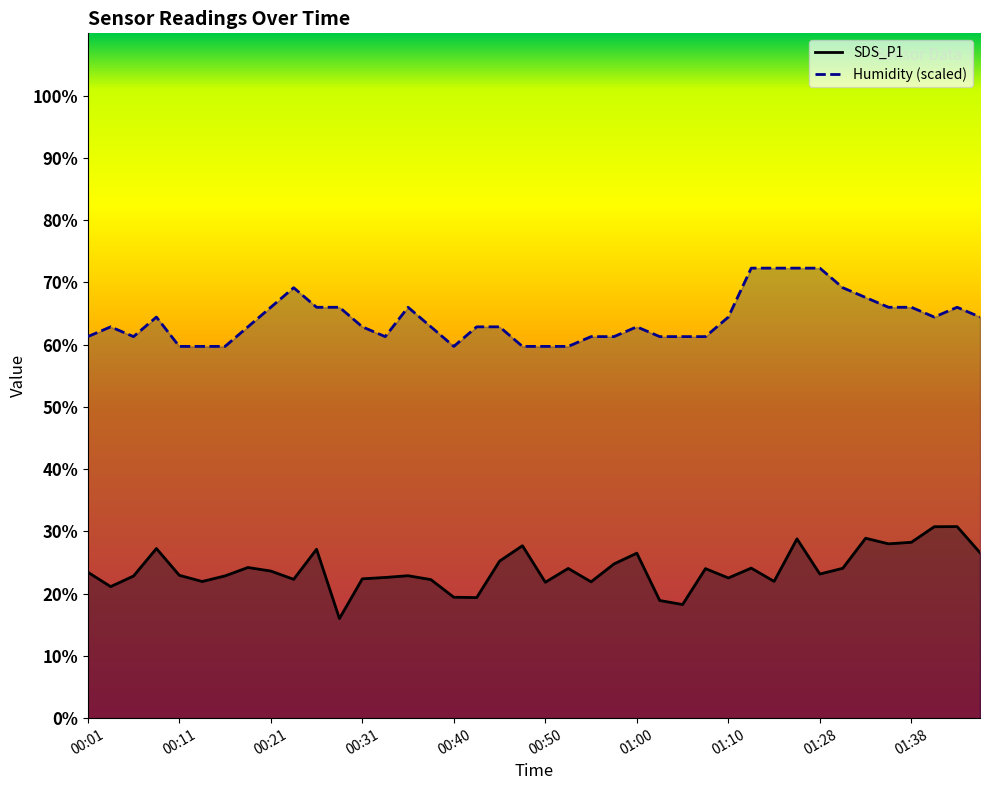

What is the average value of the SDS_P1 series?

23.9